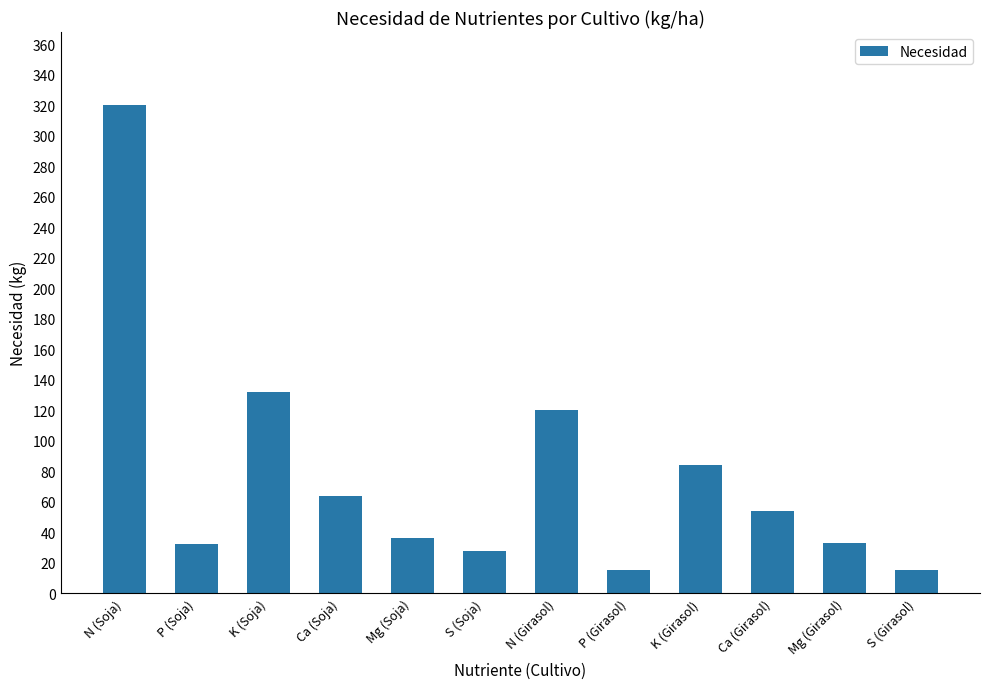

How many series are shown in this chart?

1